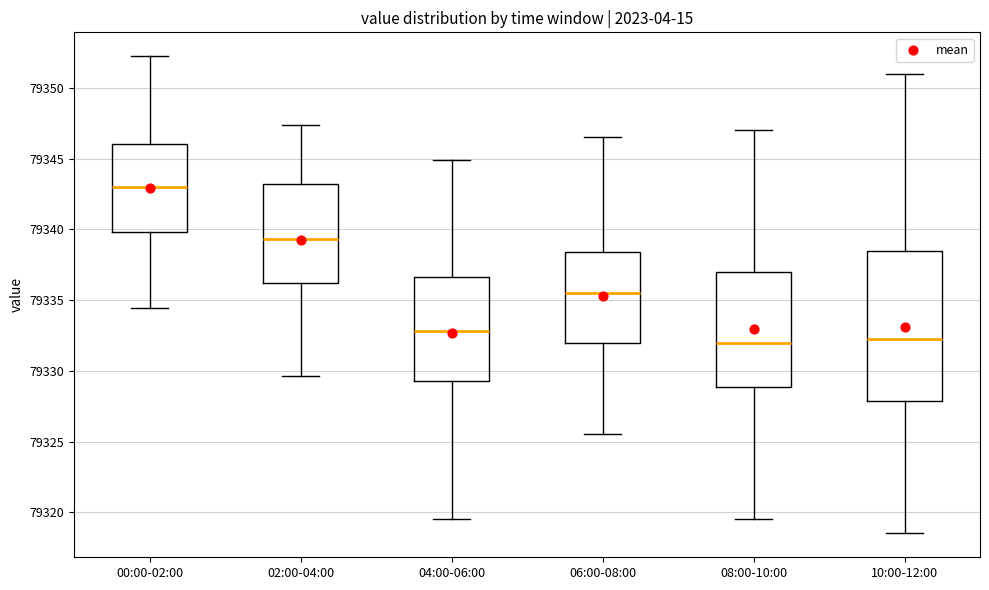

Reading left to right, transcribe this box plot: for each box, give where its median line is, the range the box spans, and where its two whiskers end, as read against the y-axis. The values are not printed on the chart, so give them approximately, as read against the axis.

00:00-02:00: median 79343.0, box 79340.0 to 79346.0, whiskers 79334.5 to 79352.5
02:00-04:00: median 79339.5, box 79336.0 to 79343.0, whiskers 79329.5 to 79347.5
04:00-06:00: median 79333.0, box 79329.5 to 79336.5, whiskers 79319.5 to 79345.0
06:00-08:00: median 79335.5, box 79332.0 to 79338.5, whiskers 79325.5 to 79346.5
08:00-10:00: median 79332.0, box 79329.0 to 79337.0, whiskers 79319.5 to 79347.0
10:00-12:00: median 79332.5, box 79328.0 to 79338.5, whiskers 79318.5 to 79351.0